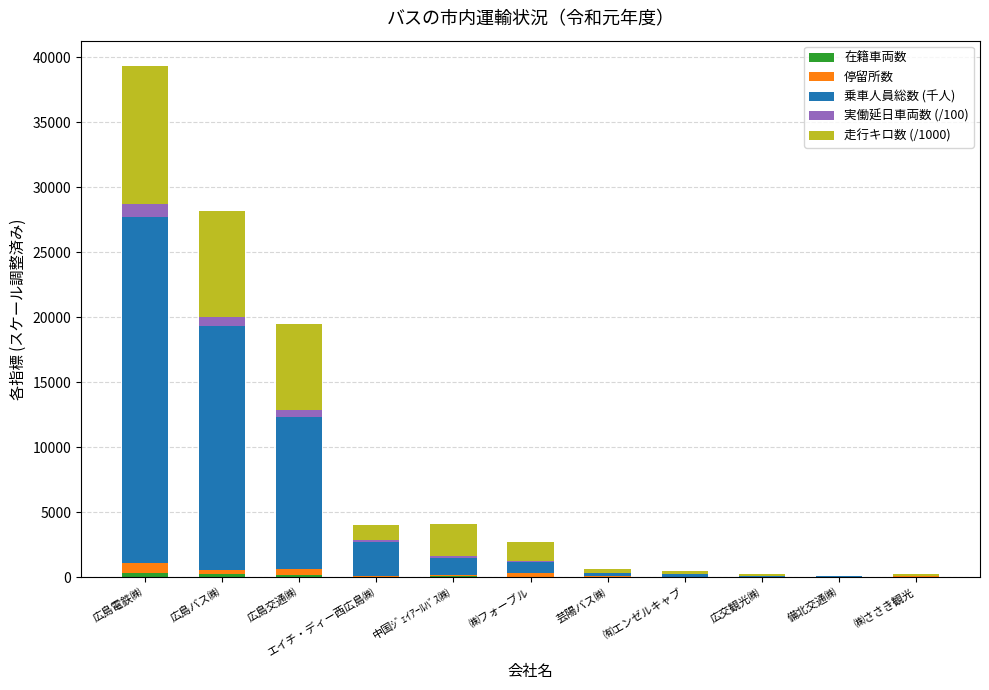

At which category is the sum across all series the highest?

広島電鉄㈱